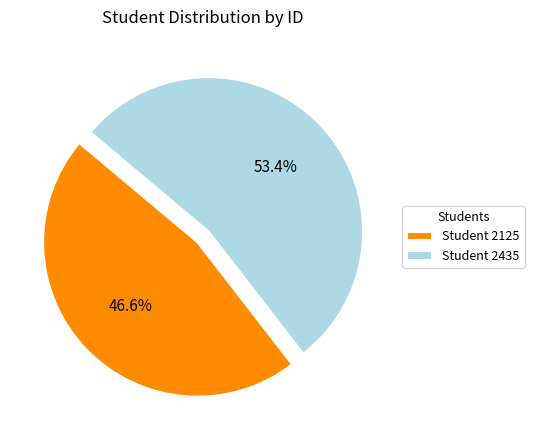

Which category accounts for the majority?

Student 2435